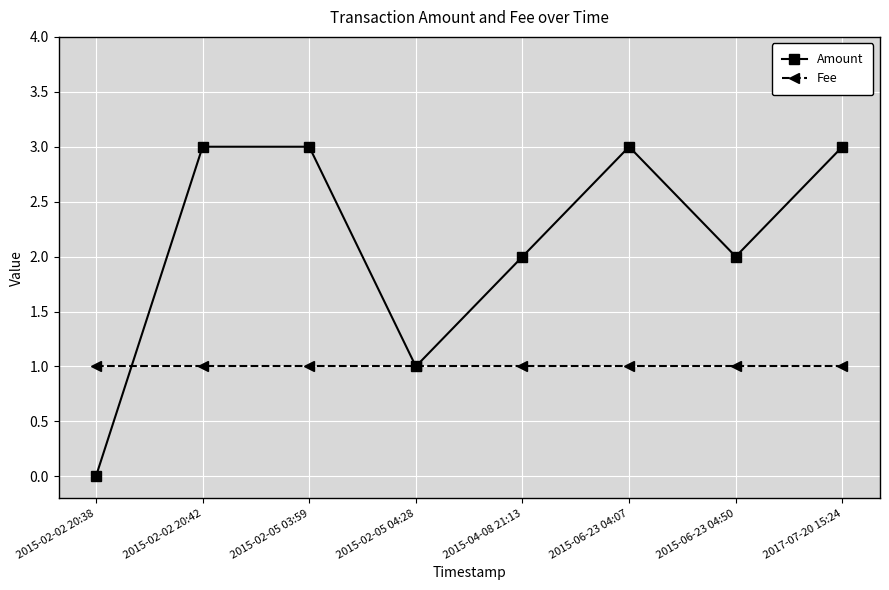

What is the sum of all Amount values?

17